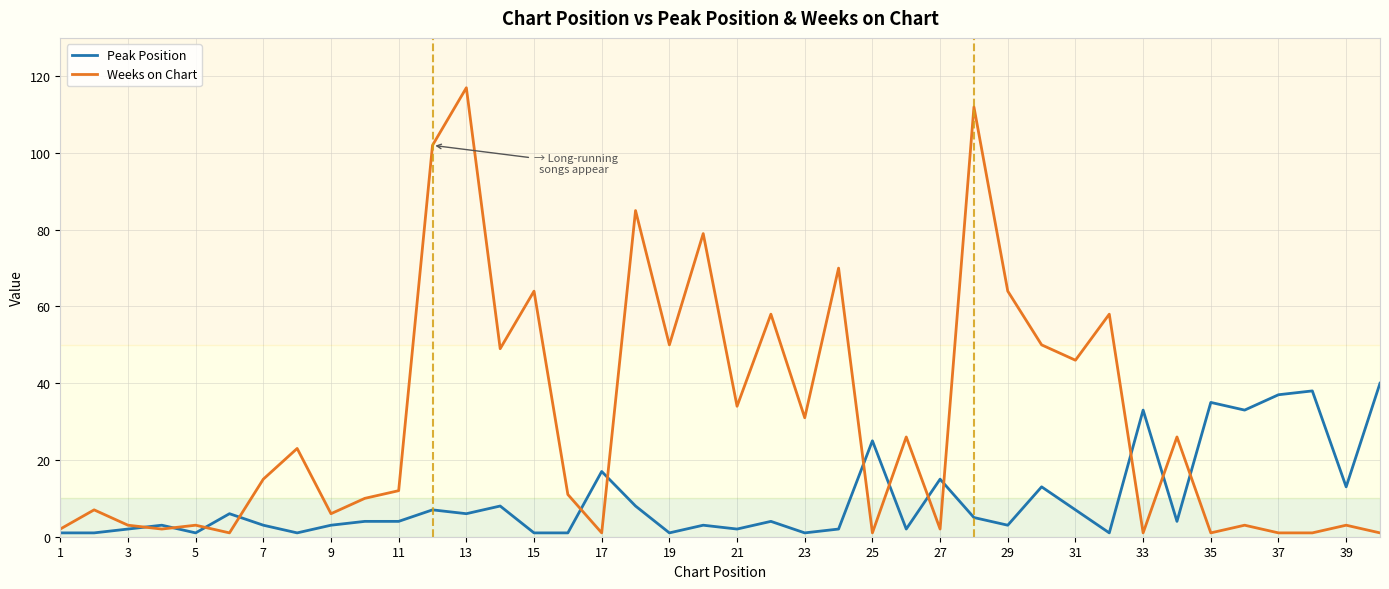

Which series has the largest range (max minus min)?

Weeks on Chart